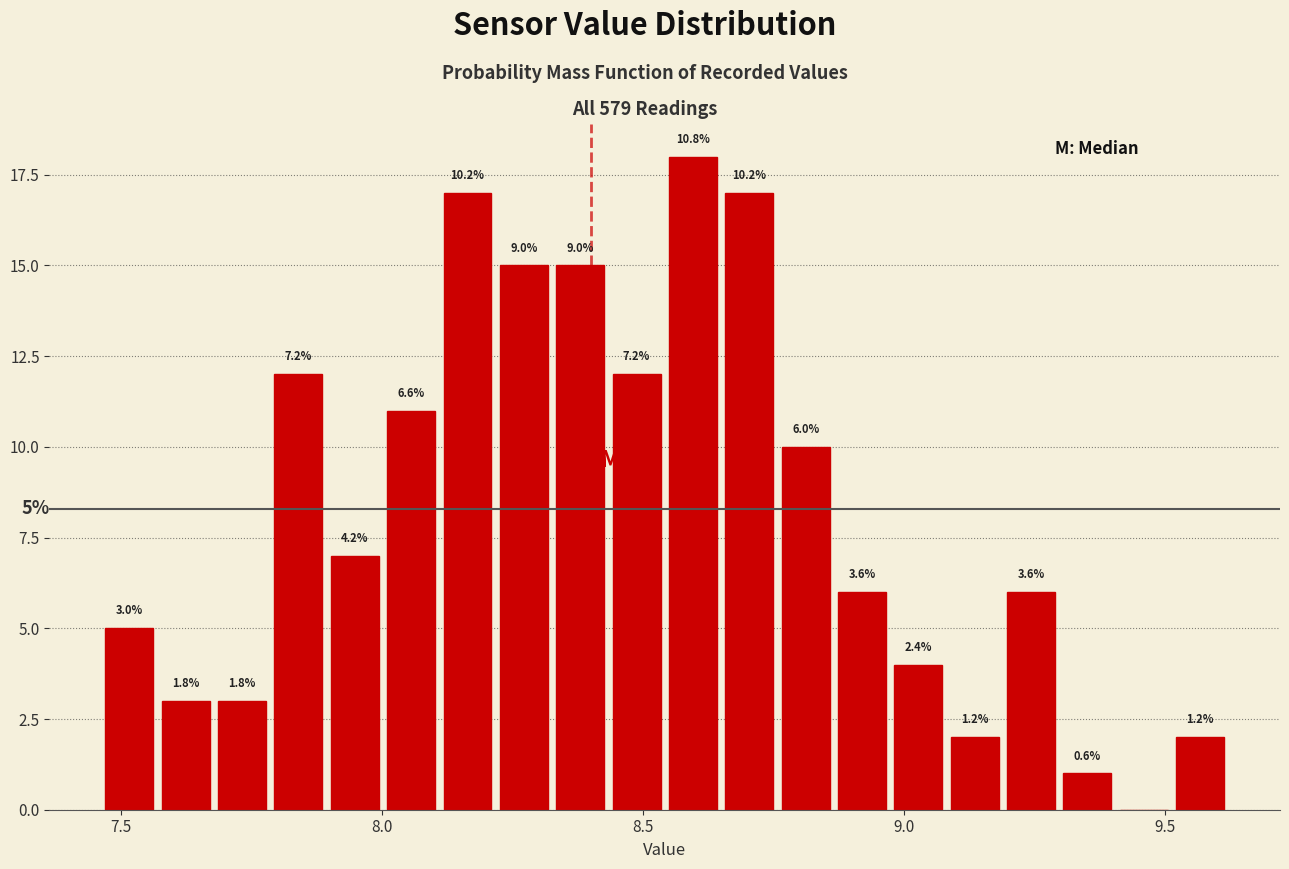

Around what value on the x-axis is the tallest bar? Give the approximate position of its centre, as read against the axis.

8.60